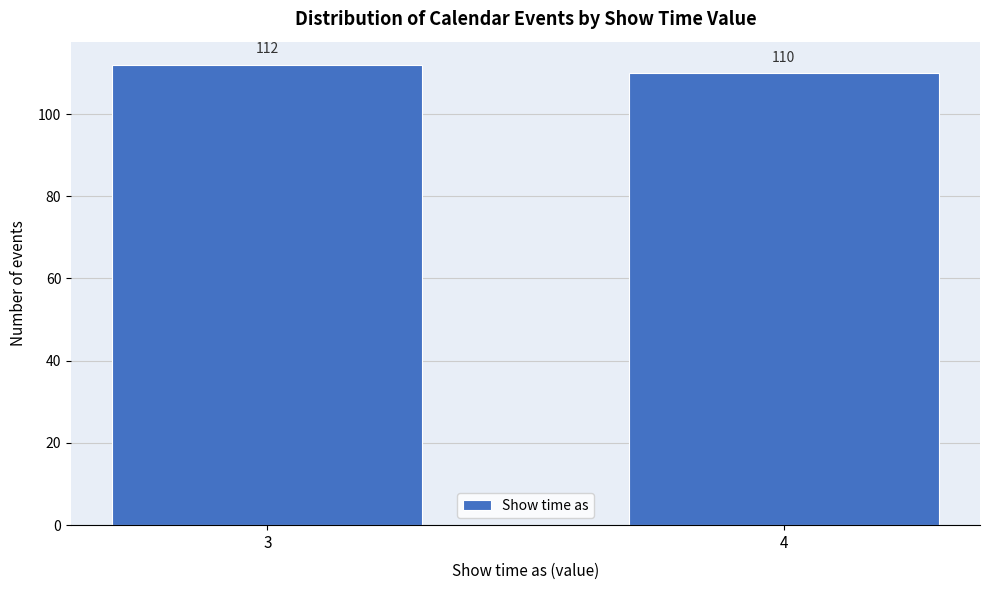

Reading left to right, what are all the values shown in this chart?

3=112	4=110